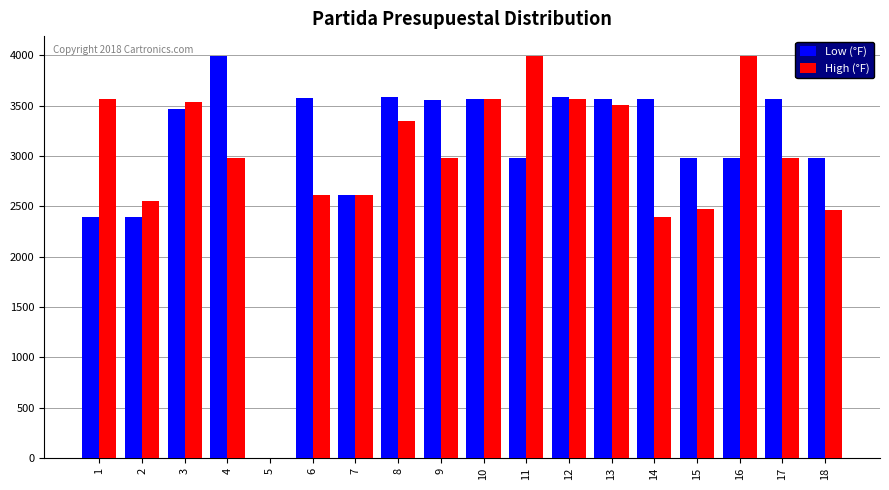

Which series changed the most between 10 and 14?

High (°F)